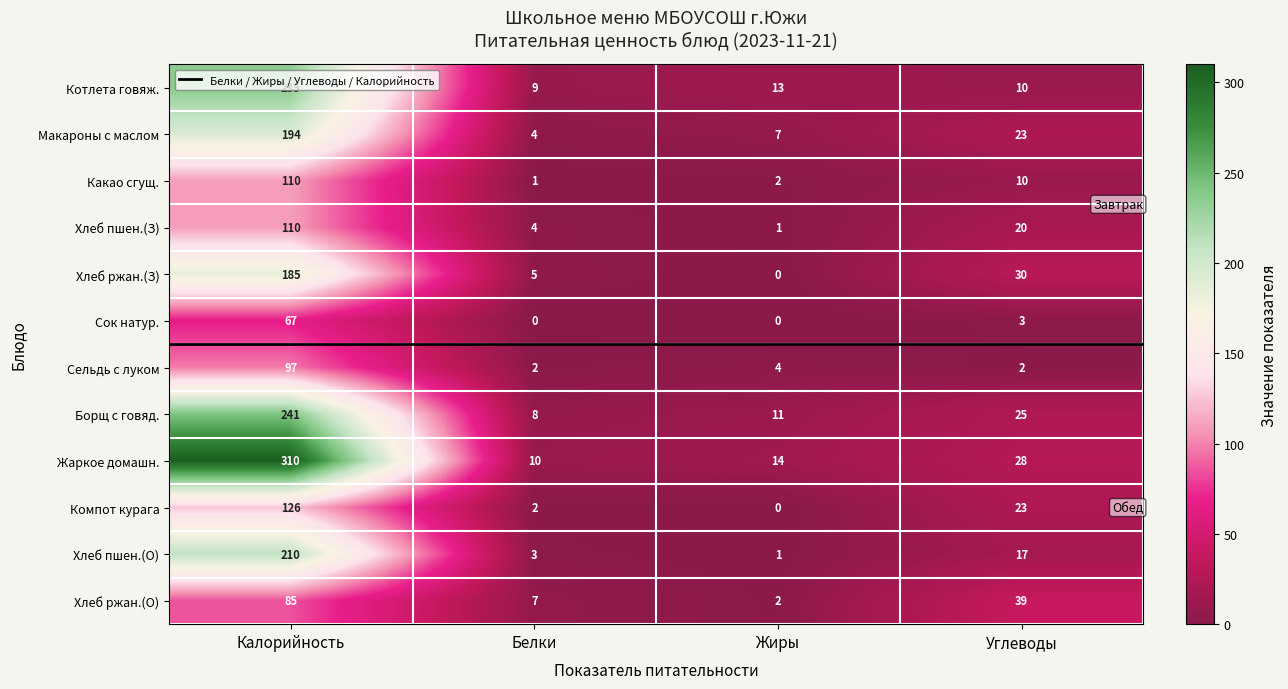

At which category is the sum across all series the highest?

Калорийность